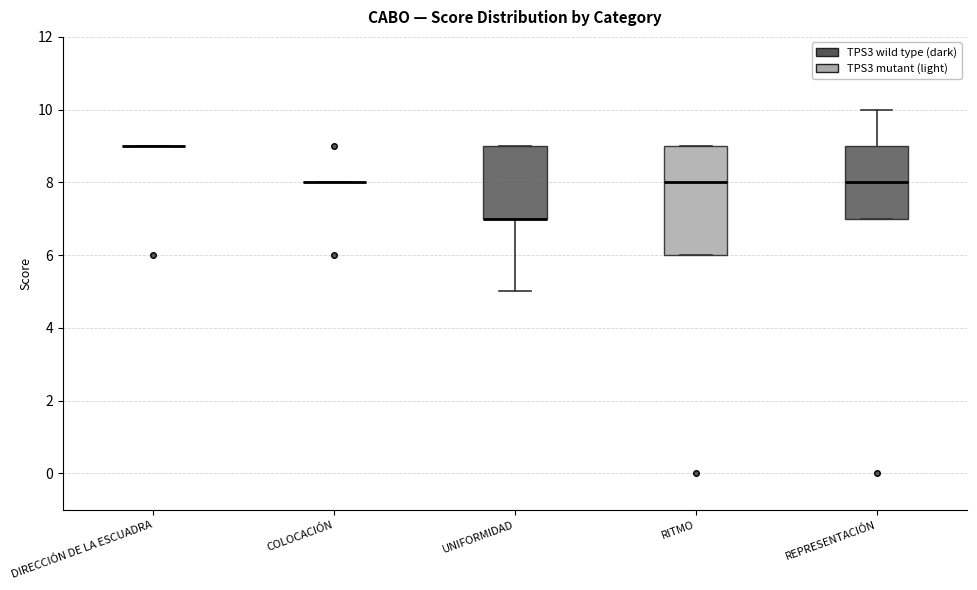

Where is the upper edge of the box for UNIFORMIDAD on the y-axis? The values are not printed on the chart, so give them approximately, as read against the axis.

9